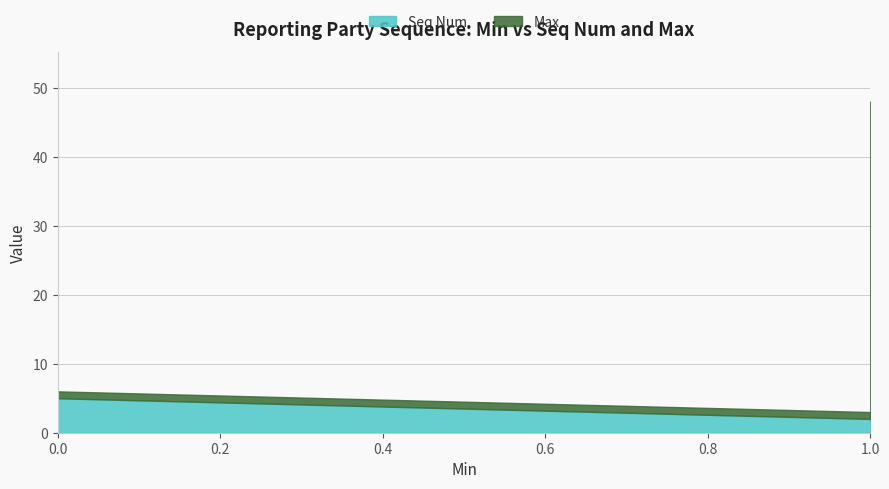

True or false: Max and Seq Num cross at least once.

True